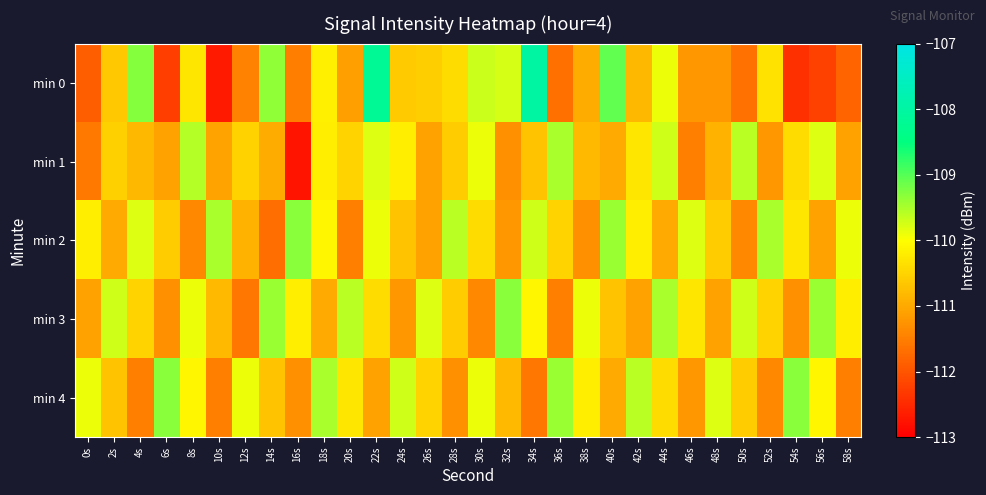

Reading right to left, list all the values displayed in this chart.

min 0: 58s=-111.8	56s=-112.2	54s=-112.4	52s=-110.3	50s=-111.7	48s=-111.2	46s=-111.2	44s=-109.9	42s=-110.8	40s=-109.1	38s=-111.0	36s=-111.7	34s=-108.0	32s=-109.8	30s=-109.7	28s=-110.4	26s=-110.6	24s=-110.6	22s=-108.2	20s=-111.1	18s=-110.2	16s=-111.5	14s=-109.4	12s=-111.4	10s=-112.7	8s=-110.3	6s=-112.3	4s=-109.3	2s=-110.7	0s=-111.9
min 1: 58s=-111.1	56s=-109.8	54s=-110.4	52s=-111.2	50s=-109.6	48s=-110.9	46s=-111.5	44s=-109.7	42s=-110.3	40s=-111.0	38s=-110.8	36s=-109.5	34s=-110.7	32s=-111.3	30s=-109.9	28s=-110.6	26s=-111.1	24s=-110.2	22s=-109.8	20s=-110.5	18s=-110.2	16s=-112.8	14s=-111.0	12s=-110.5	10s=-111.1	8s=-109.6	6s=-111.1	4s=-110.8	2s=-110.6	0s=-111.6
min 2: 58s=-109.9	56s=-111.1	54s=-110.3	52s=-109.5	50s=-111.4	48s=-110.6	46s=-109.8	44s=-111.0	42s=-110.2	40s=-109.4	38s=-111.3	36s=-110.5	34s=-109.7	32s=-111.2	30s=-110.4	28s=-109.6	26s=-111.1	24s=-110.7	22s=-109.9	20s=-111.5	18s=-110.1	16s=-109.3	14s=-111.7	12s=-110.9	10s=-109.5	8s=-111.4	6s=-110.6	4s=-109.8	2s=-111.0	0s=-110.2
min 3: 58s=-110.2	56s=-109.4	54s=-111.3	52s=-110.5	50s=-109.7	48s=-111.1	46s=-110.3	44s=-109.5	42s=-111.1	40s=-110.7	38s=-109.9	36s=-111.5	34s=-110.1	32s=-109.3	30s=-111.4	28s=-110.6	26s=-109.8	24s=-111.2	22s=-110.4	20s=-109.6	18s=-111.0	16s=-110.2	14s=-109.4	12s=-111.6	10s=-110.8	8s=-109.9	6s=-111.3	4s=-110.5	2s=-109.7	0s=-111.1
min 4: 58s=-111.5	56s=-110.1	54s=-109.3	52s=-111.4	50s=-110.6	48s=-109.8	46s=-111.2	44s=-110.4	42s=-109.6	40s=-111.0	38s=-110.2	36s=-109.4	34s=-111.6	32s=-110.8	30s=-109.9	28s=-111.3	26s=-110.5	24s=-109.7	22s=-111.1	20s=-110.3	18s=-109.5	16s=-111.3	14s=-110.7	12s=-109.9	10s=-111.5	8s=-110.1	6s=-109.3	4s=-111.5	2s=-110.7	0s=-109.9